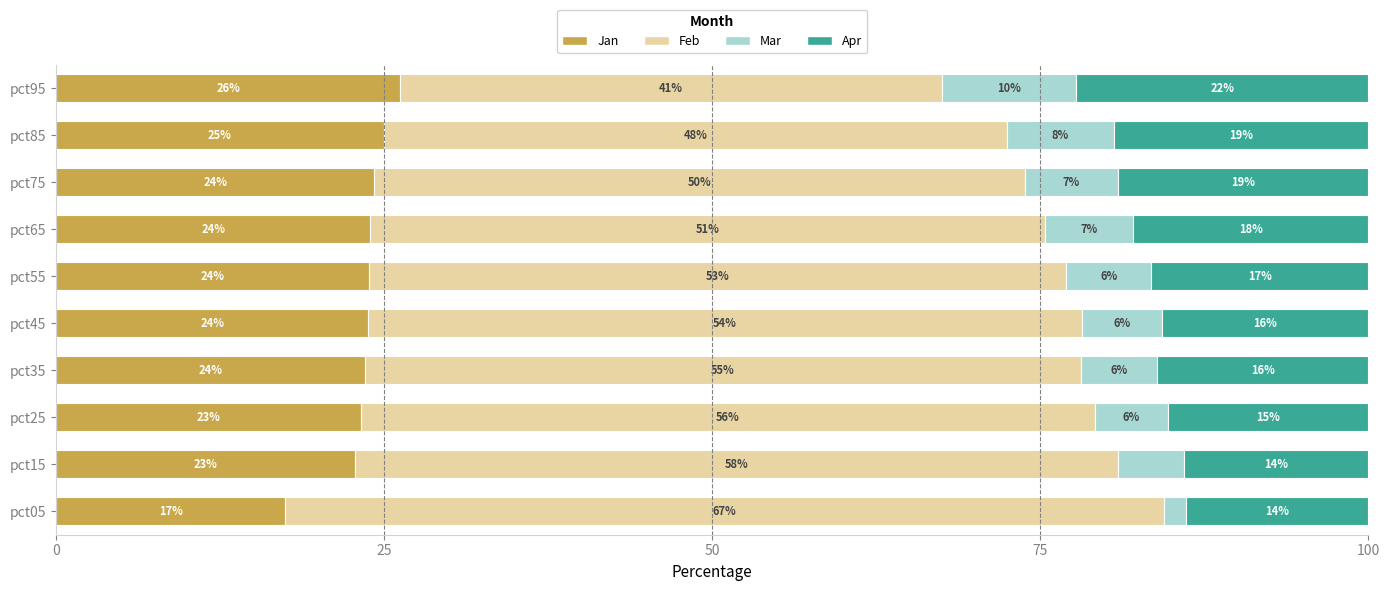

Which series has the largest total across all categories?

Feb